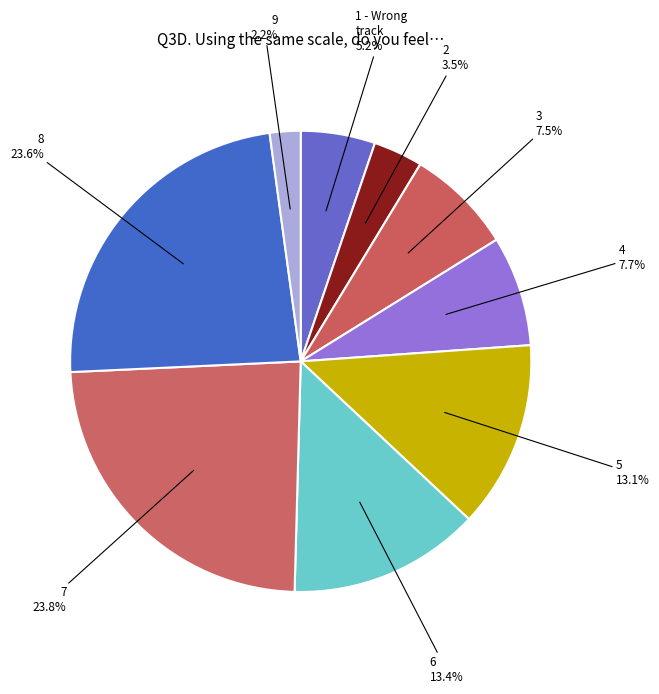

Count the number of slices in the pie.

9